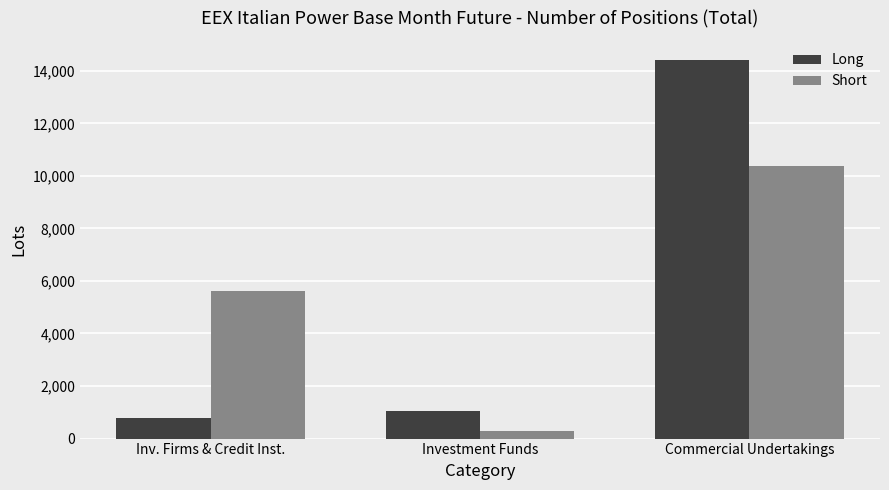

True or false: Long has a value of 796.0 at Inv. Firms & Credit Inst..

True